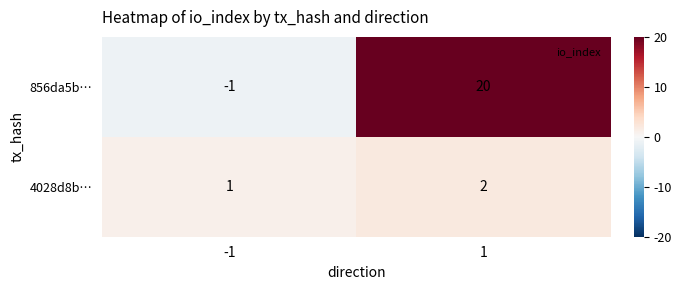

Which series has the largest range (max minus min)?

856da5b…